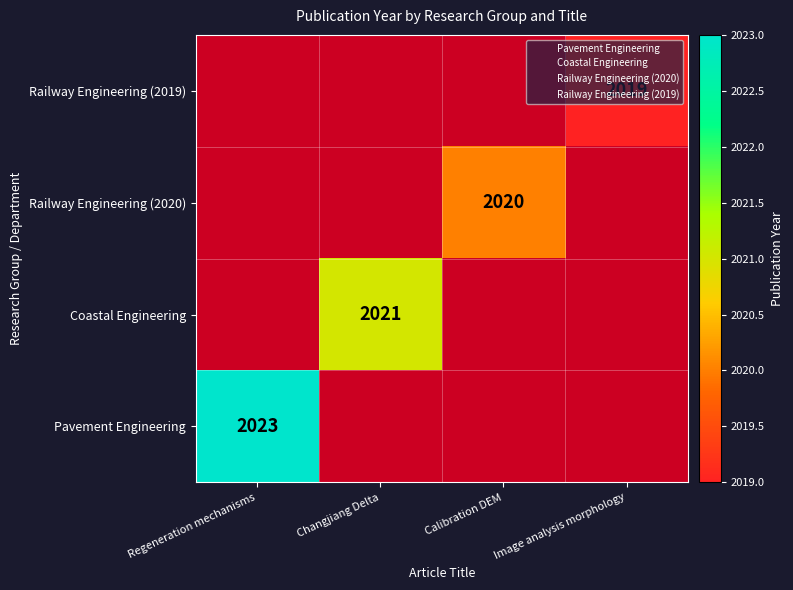

Rank the series by their maximum value, from lowest to highest.

Railway Engineering (2019), Railway Engineering (2020), Coastal Engineering, Pavement Engineering